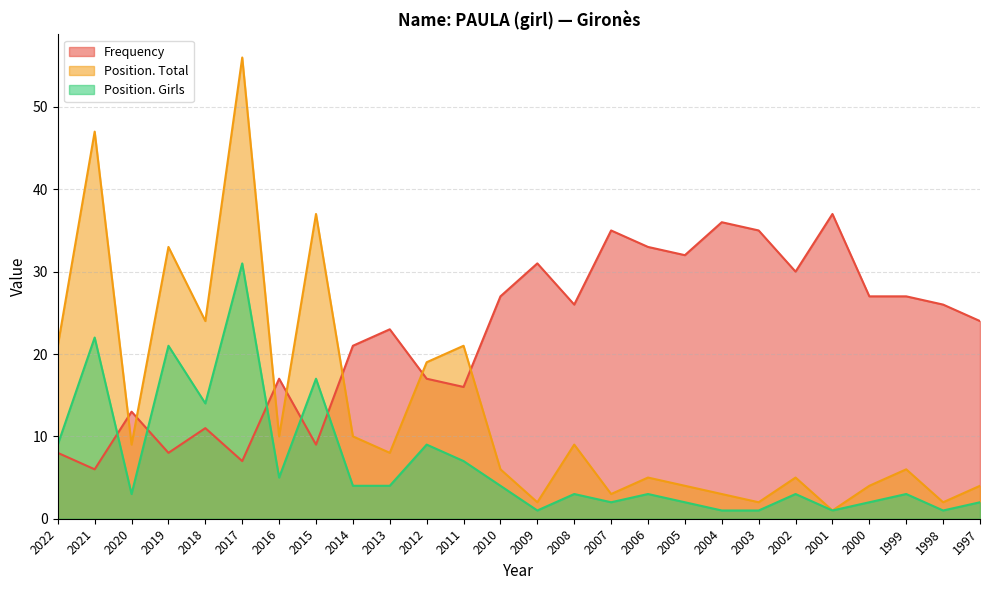

What is the value of the Position. Girls point at the 12th from the left?

7